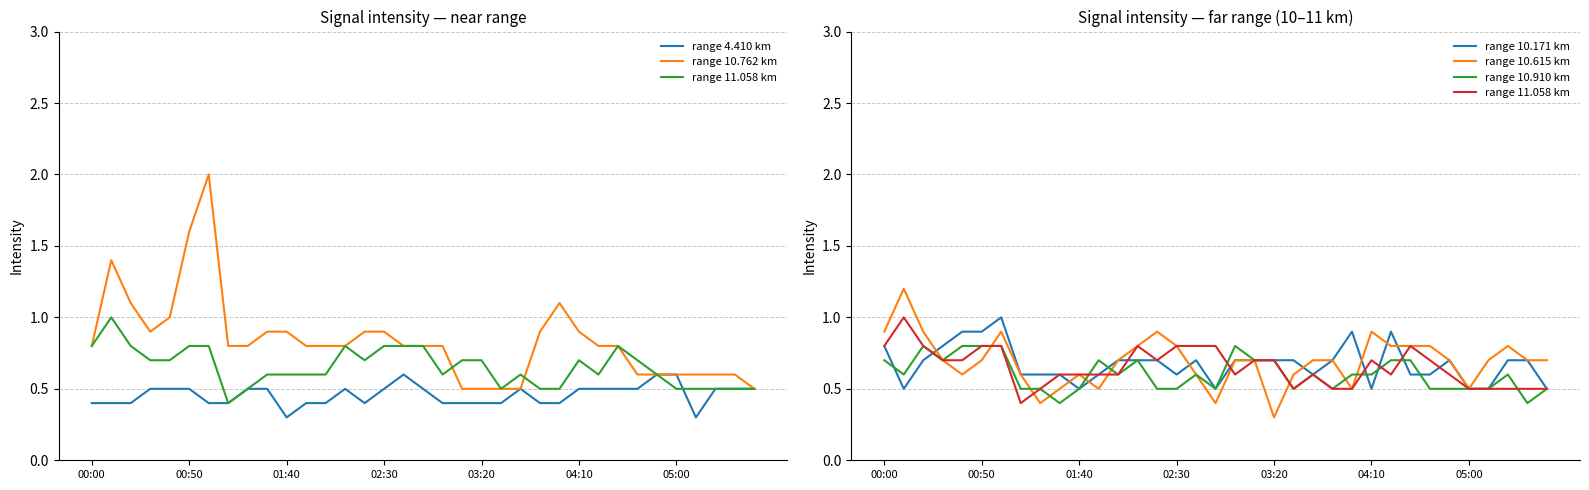

Rank the series at 26 from lowest to highest value.

range 4.410 km, range 11.058 km, range 10.910 km, range 10.762 km, range 10.615 km, range 10.171 km